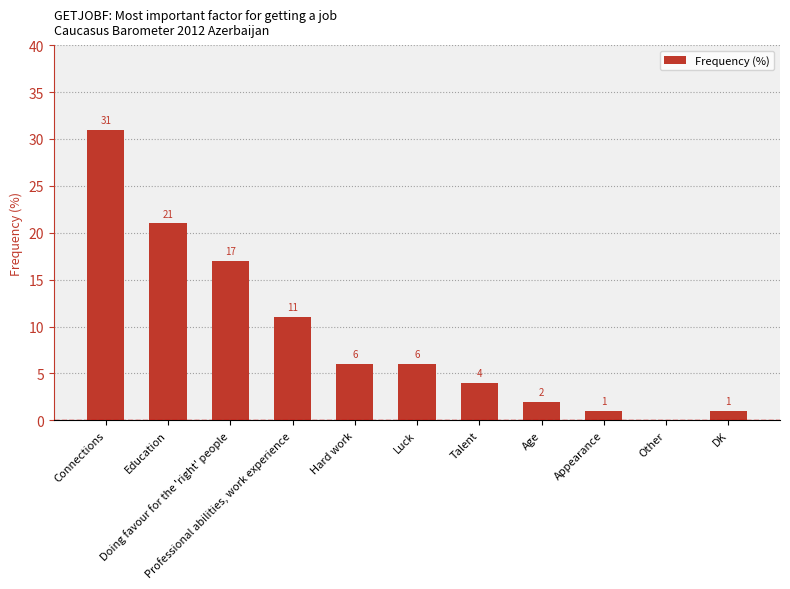

Are the bars grouped side by side (vs. stacked)?

No